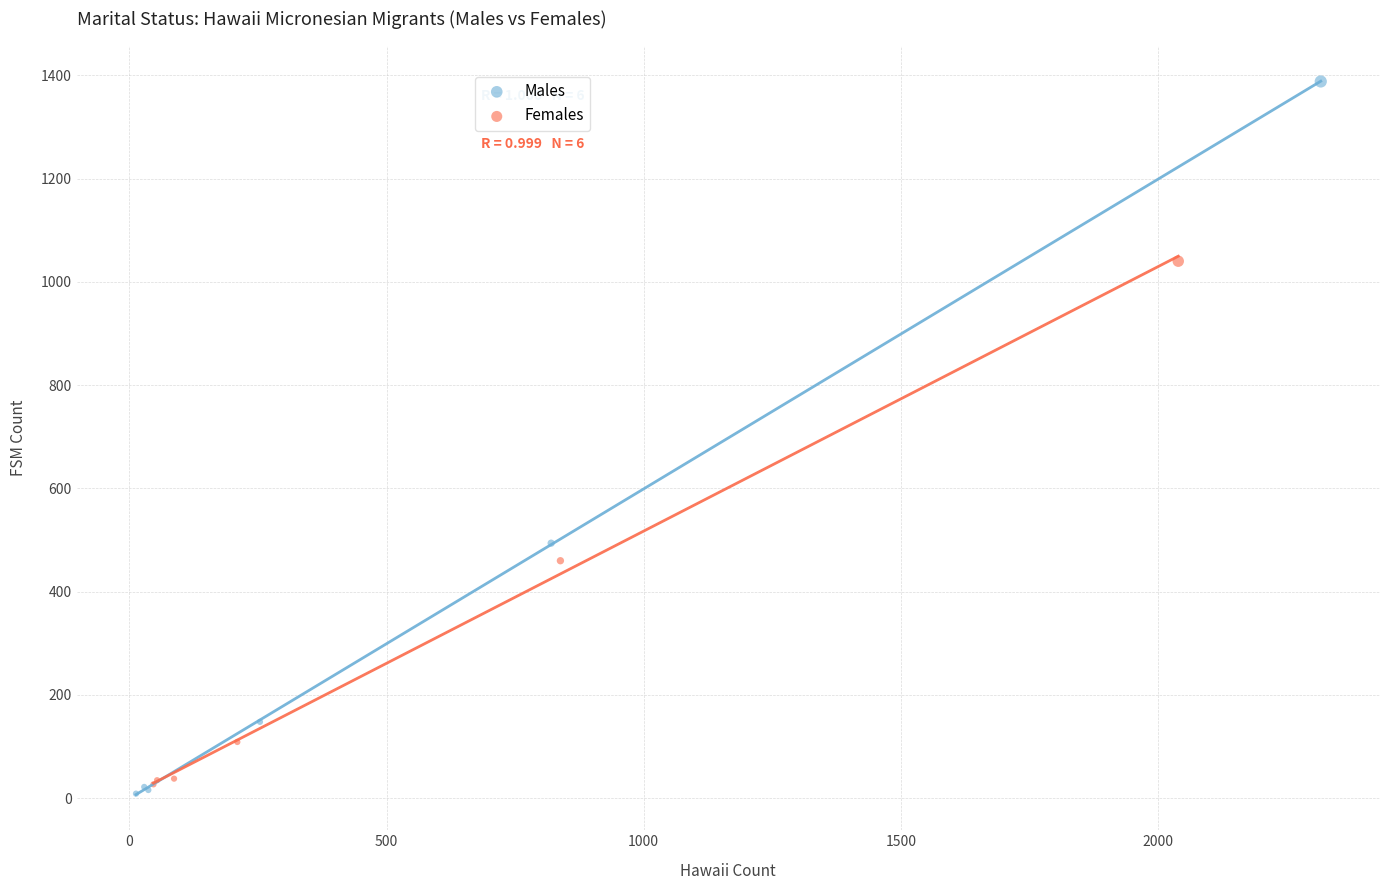

Which series has the largest Y range (max minus min)?

Males